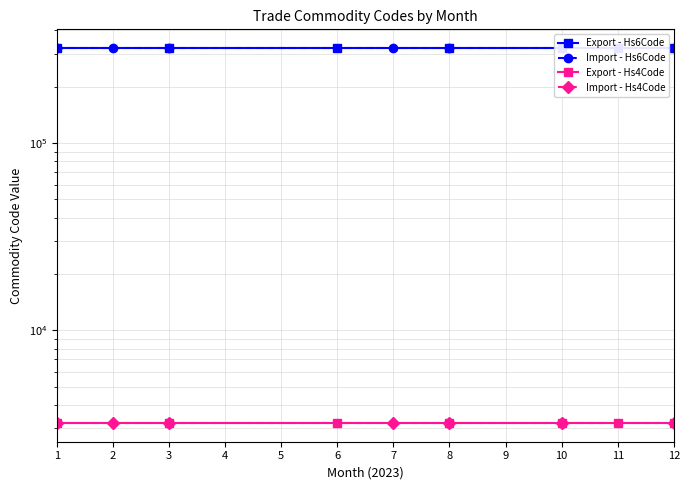

What is the maximum value shown in the chart?

320890